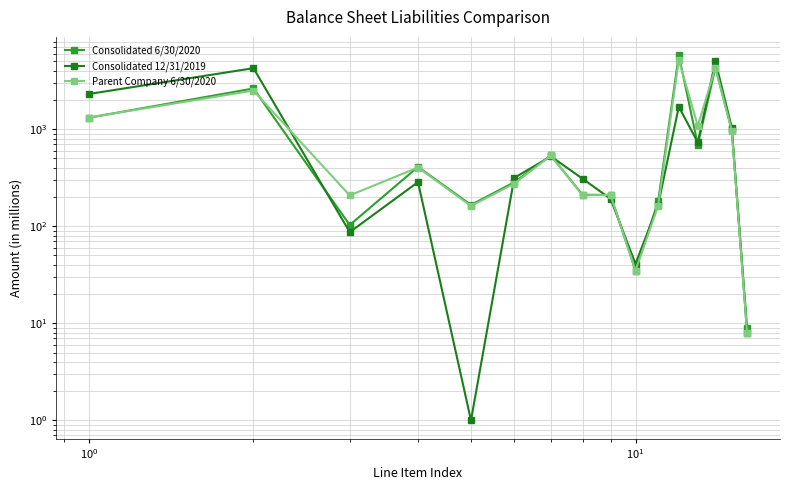

Rank the series by their average value, from highest to lowest.

Consolidated 6/30/2020, Parent Company 6/30/2020, Consolidated 12/31/2019